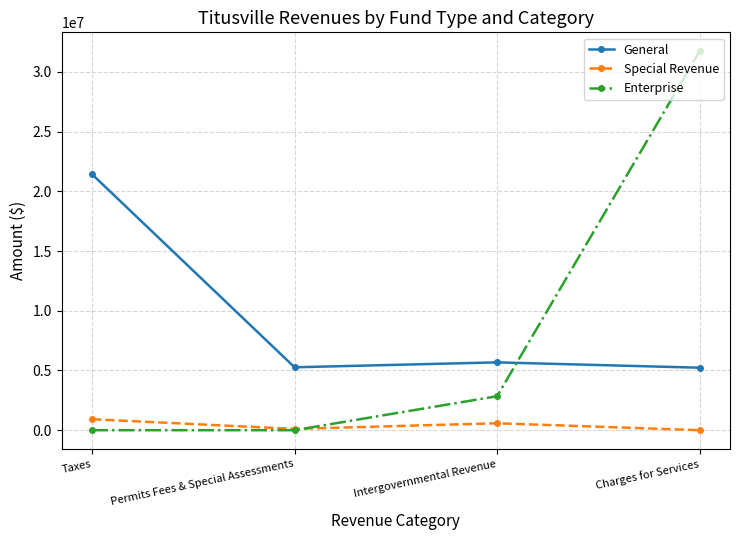

True or false: General and Special Revenue intersect in this chart.

False